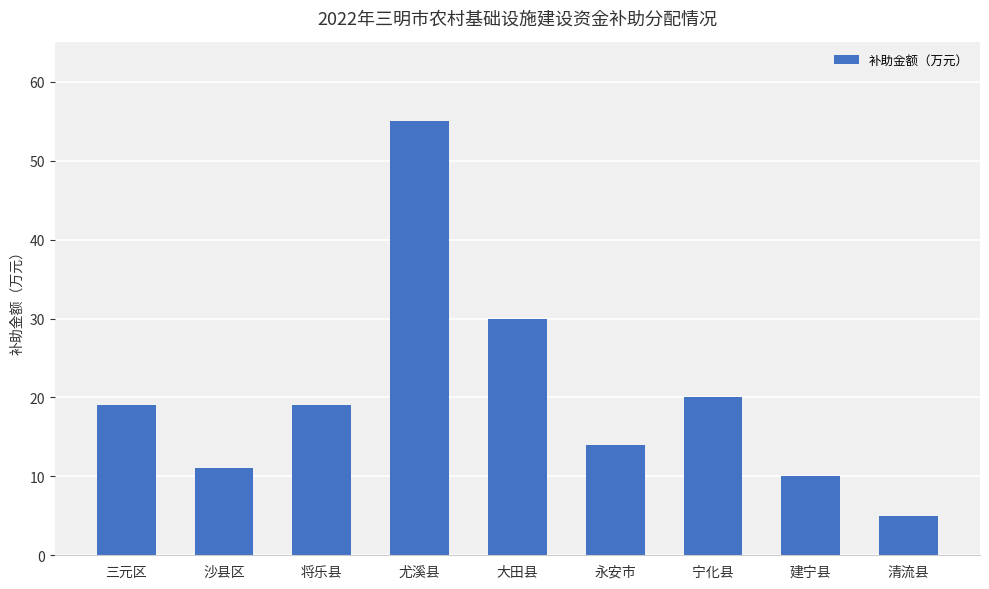

What is the label of the 6th bar from the left?

永安市